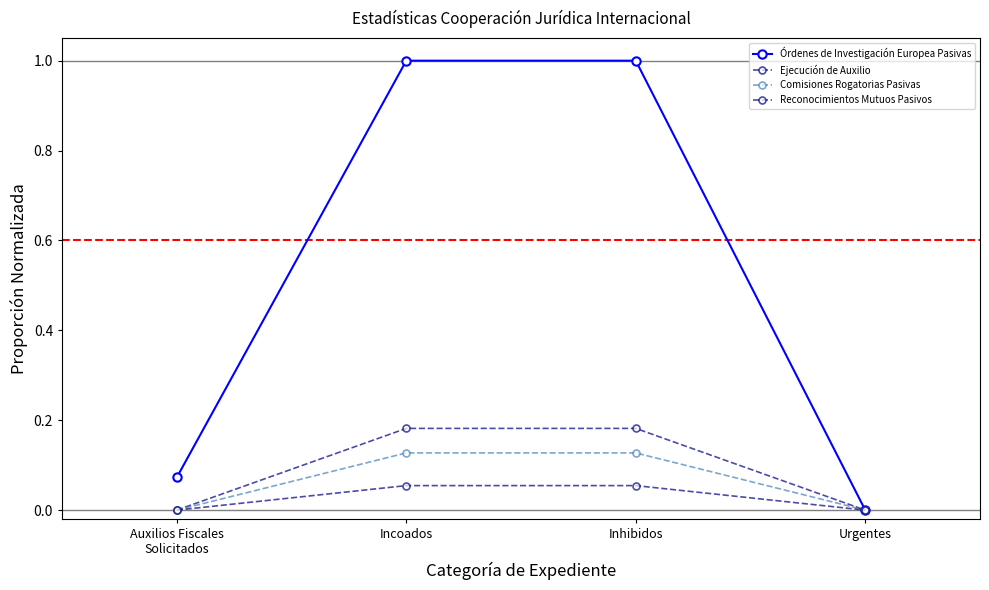

Does the chart have visible grid lines?

No